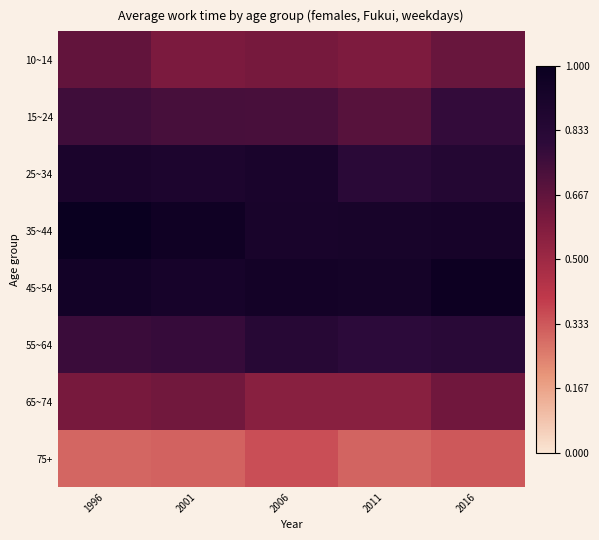

Which series changed the most between 2006 and 2016?

65~74